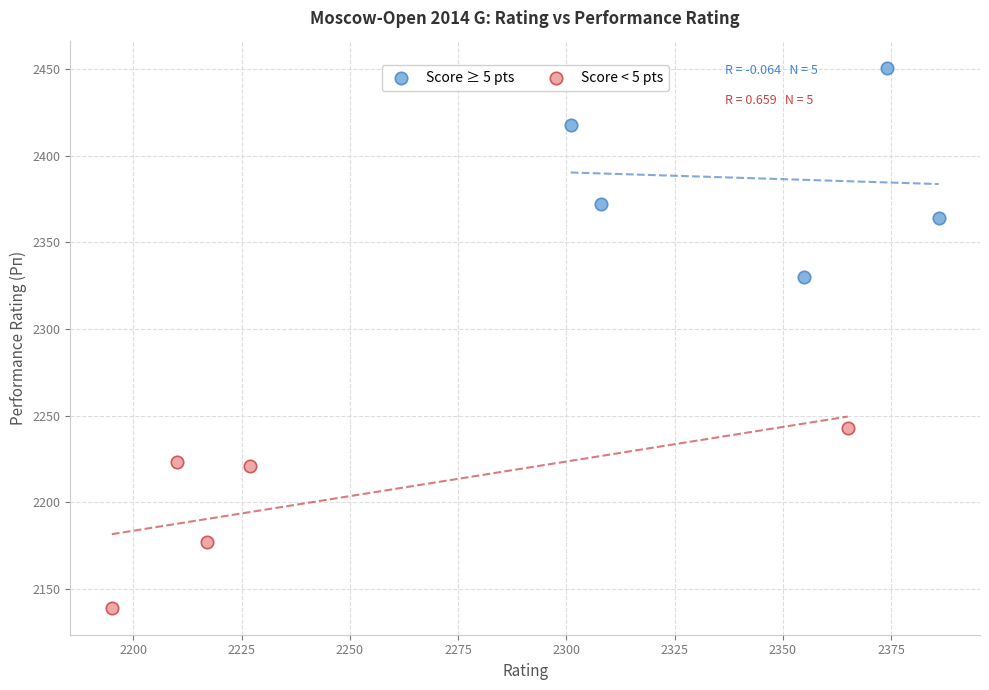

What are all the series names shown in the legend?

Score ≥ 5 pts, Score < 5 pts